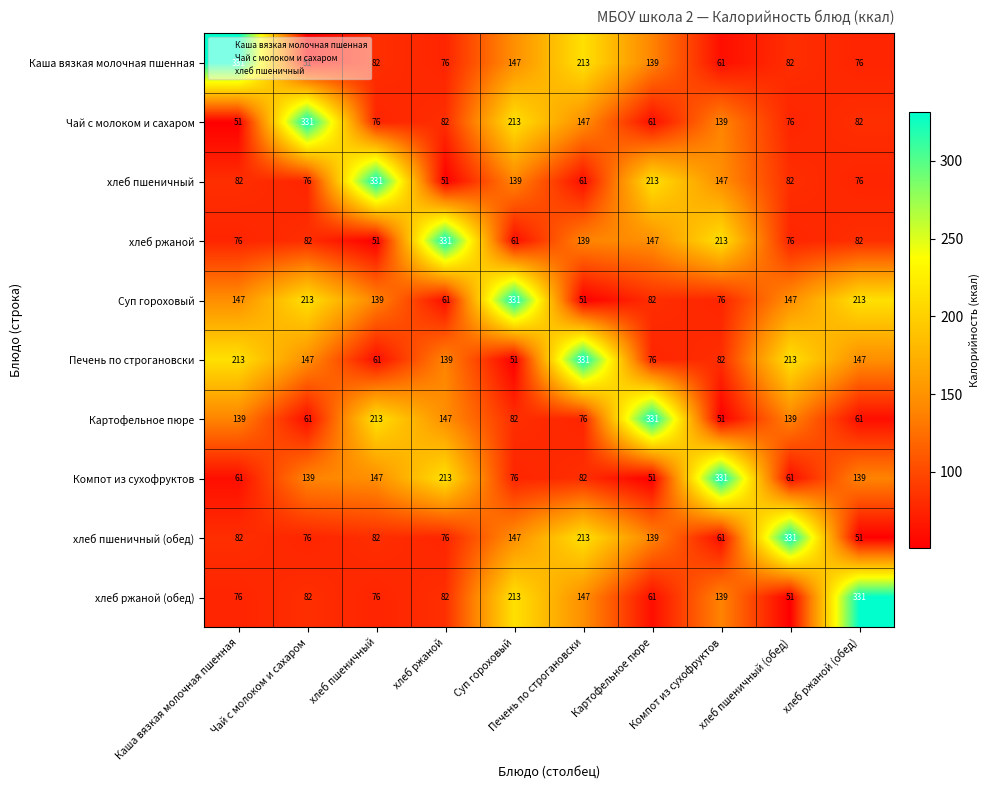

What is the greatest value displayed?

331